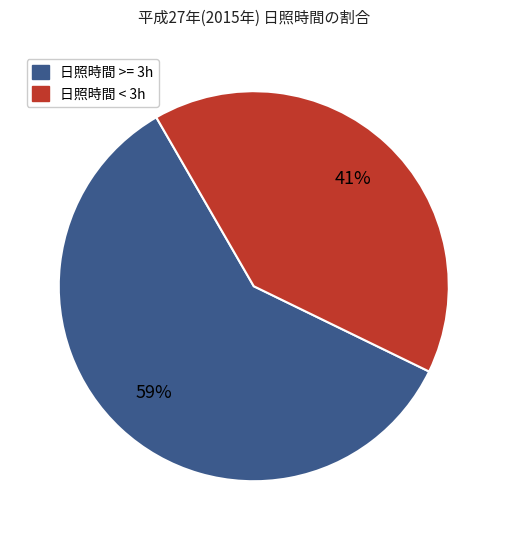

Is there a majority slice in this chart?

Yes